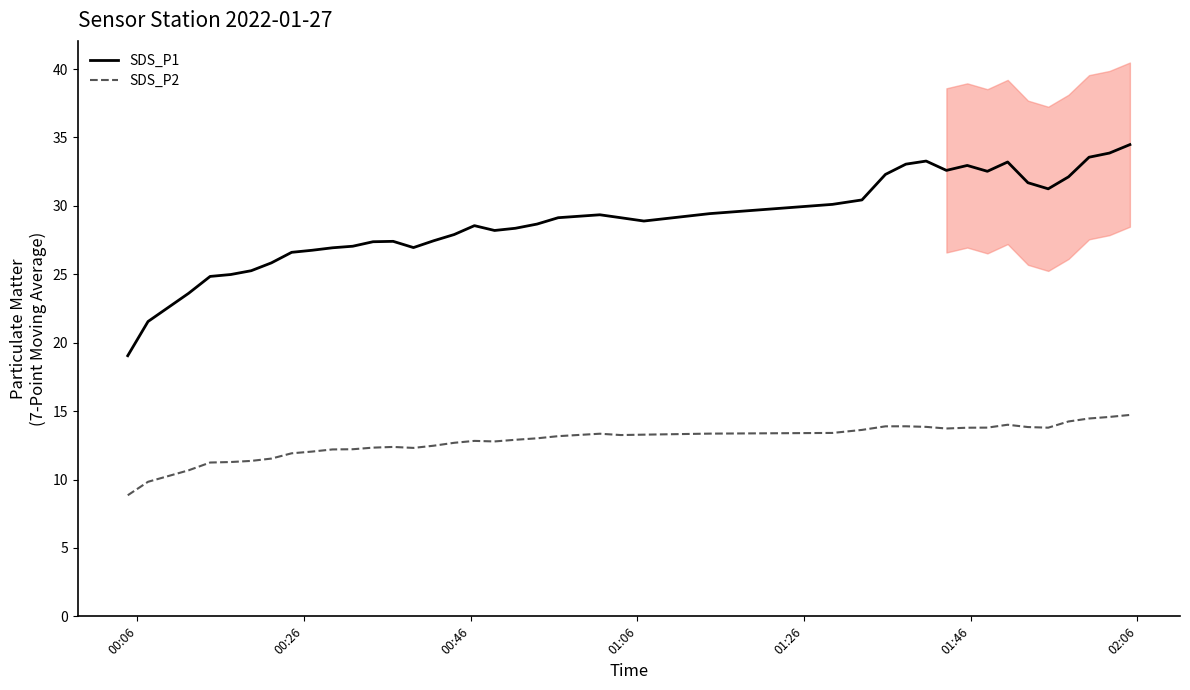

True or false: SDS_P2 and SDS_P1 intersect in this chart.

False